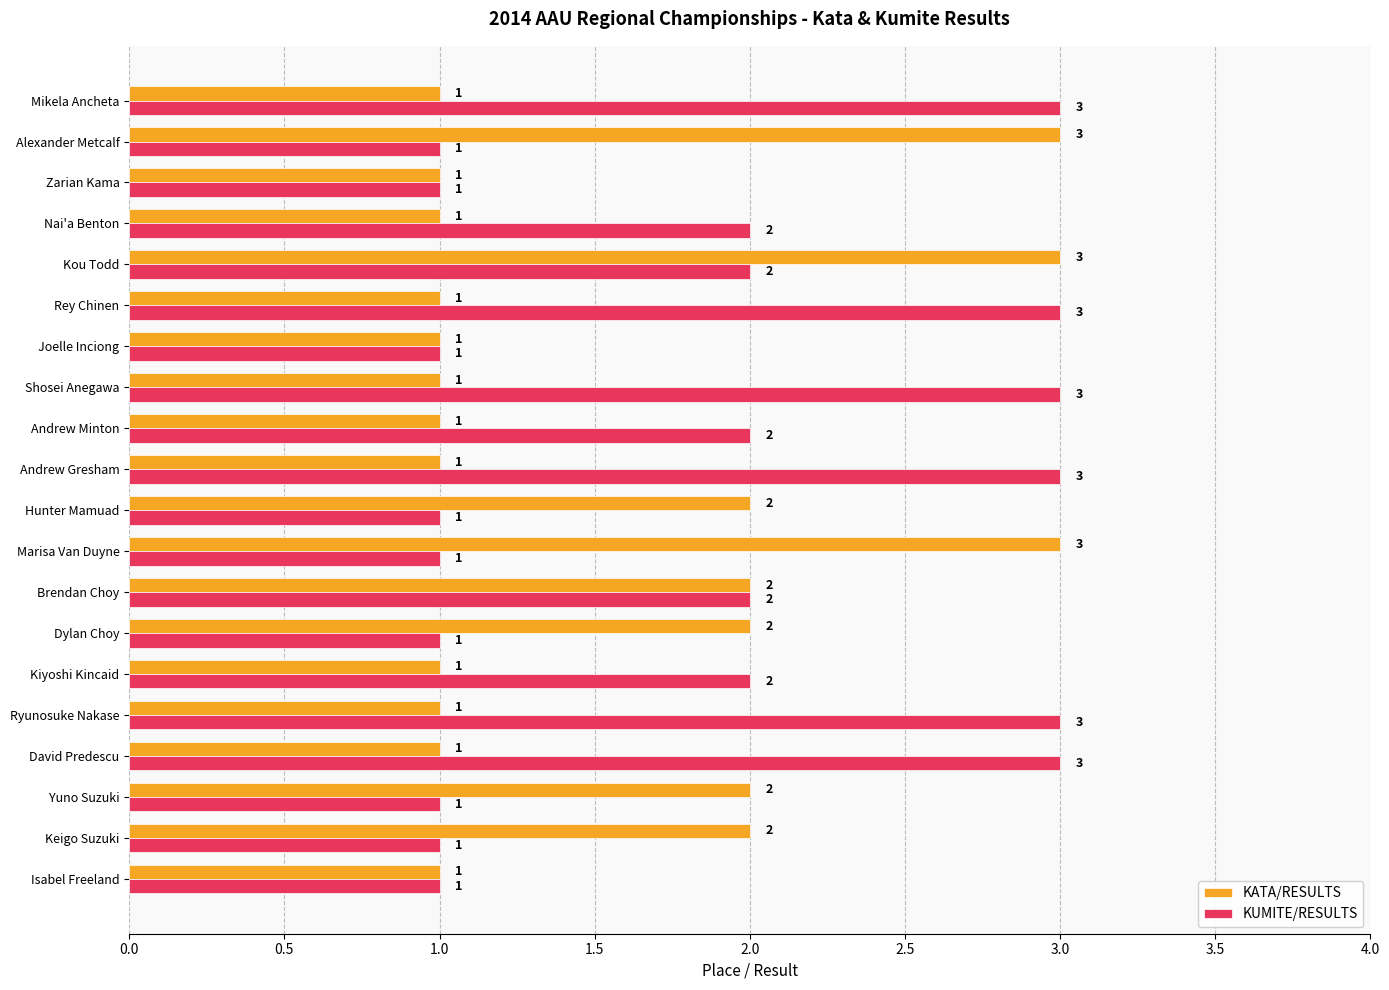

What are all the series names shown in the legend?

KATA/RESULTS, KUMITE/RESULTS